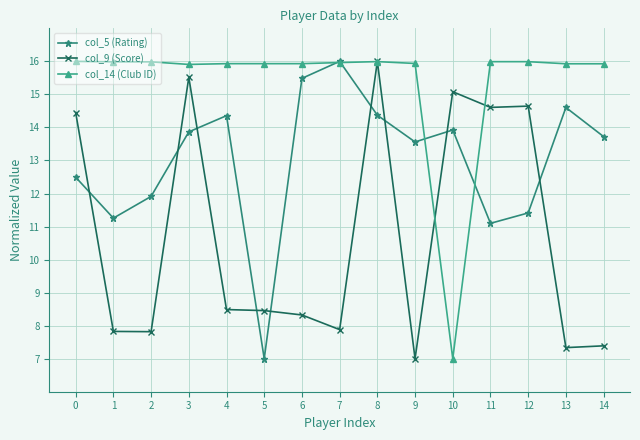

At which label does col_5 (Rating) reach its peak?

7